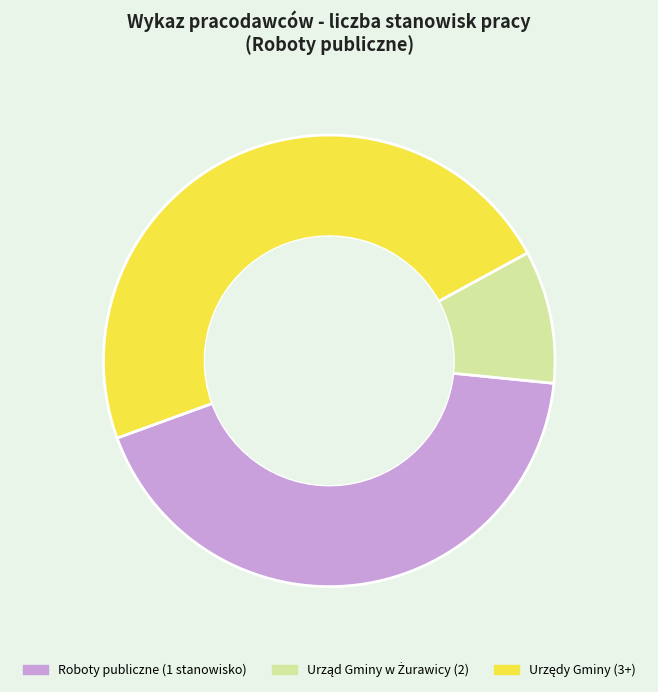

Is Roboty publiczne (1 stanowisko) the majority of the pie?

No